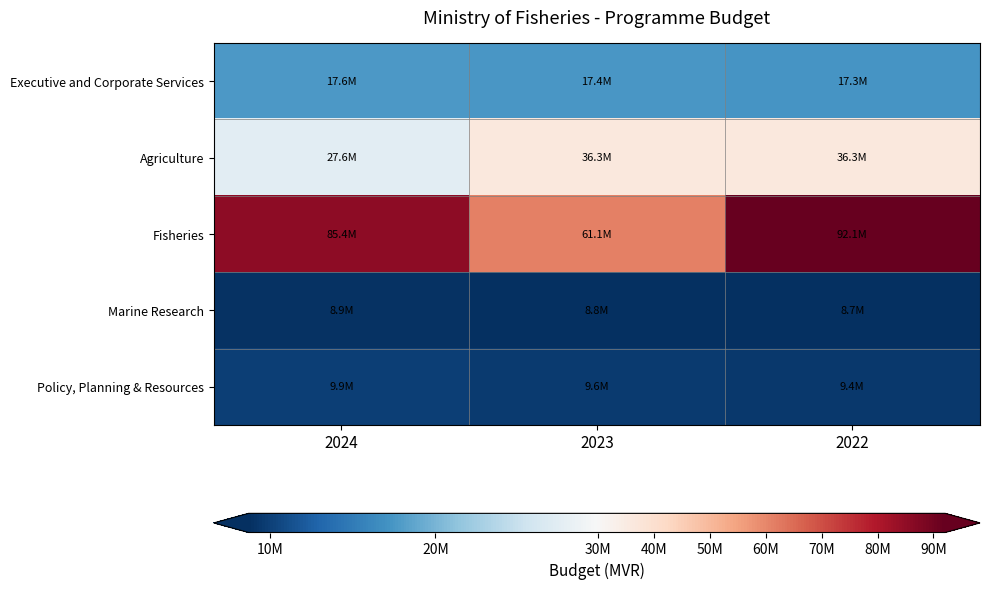

Which category has the highest value across all series?

2022